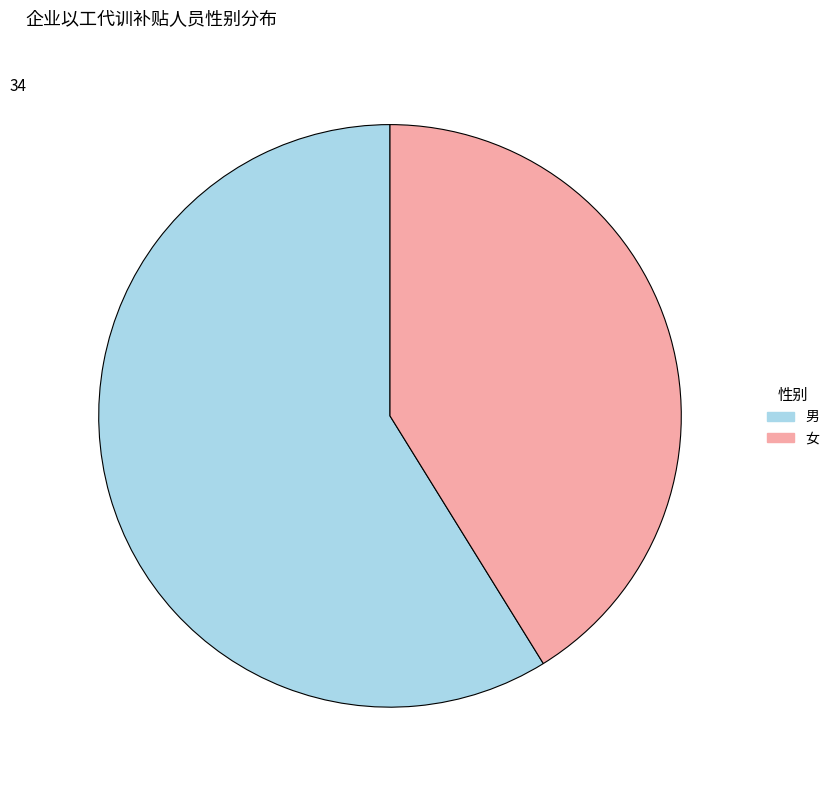

Is it true that 女 is 29% of the pie?

False